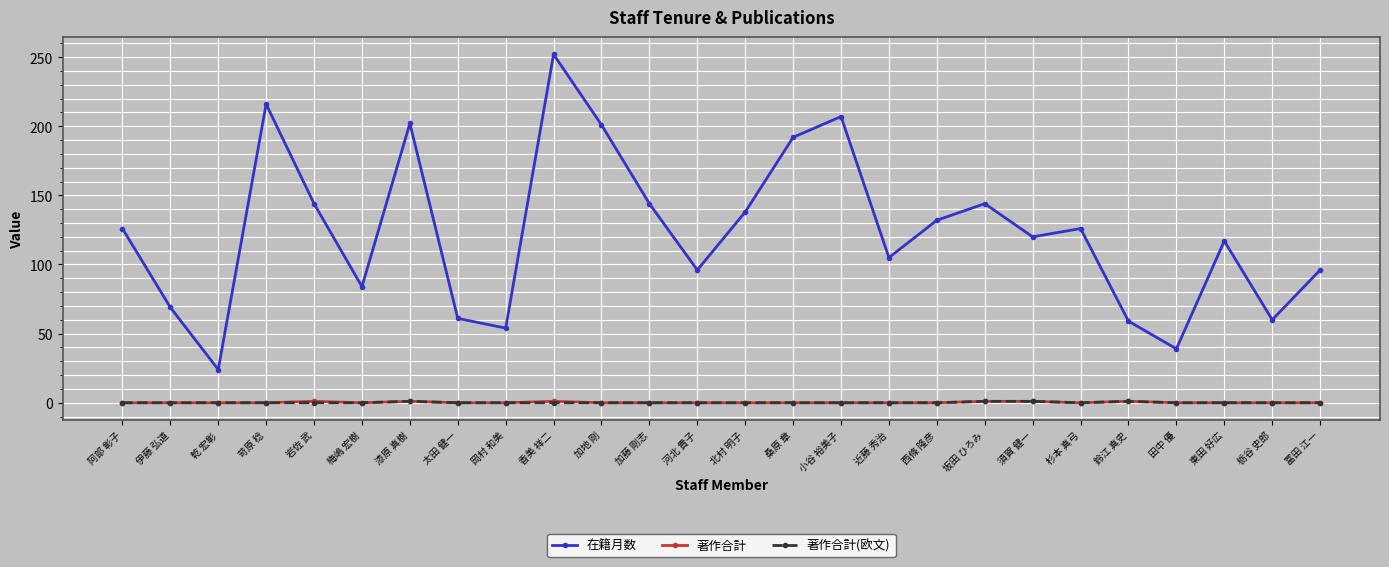

What is the value of the 在籍月数 point at the 21st from the left?

126